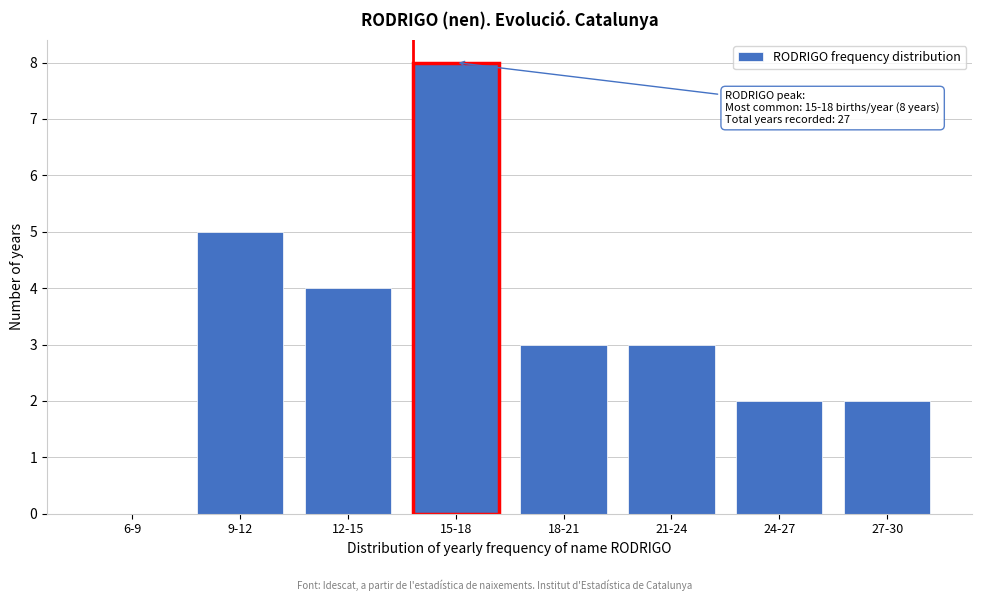

Reading left to right, list all the values displayed in this chart.

6-9=0	9-12=5	12-15=4	15-18=8	18-21=3	21-24=3	24-27=2	27-30=2